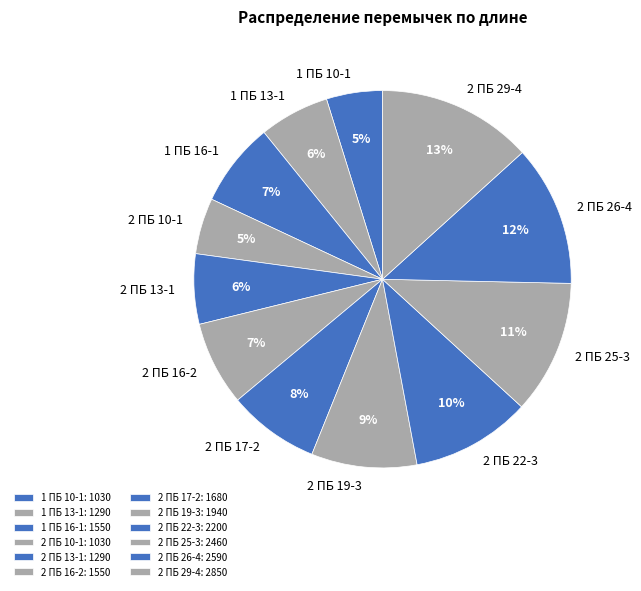

Do 2 ПБ 22-3 and 2 ПБ 10-1 together represent more than half of the pie?

No